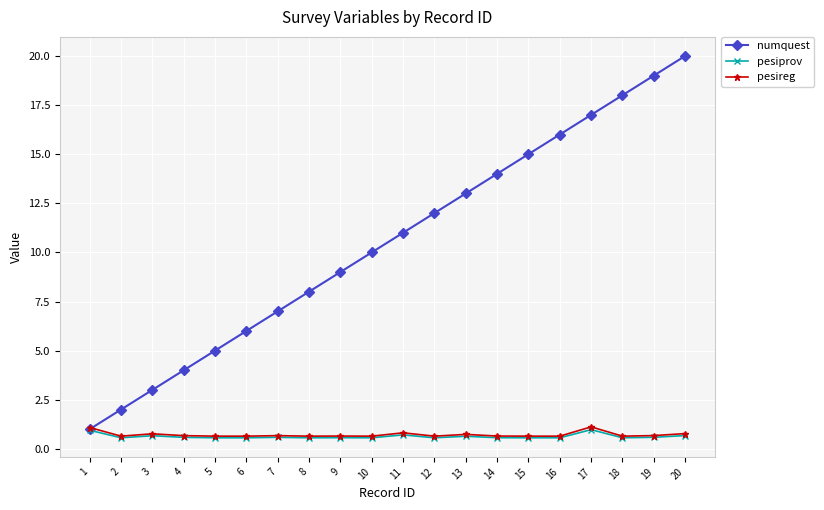

Is the value of numquest at 18 greater than the value of pesiprov at 8?

Yes